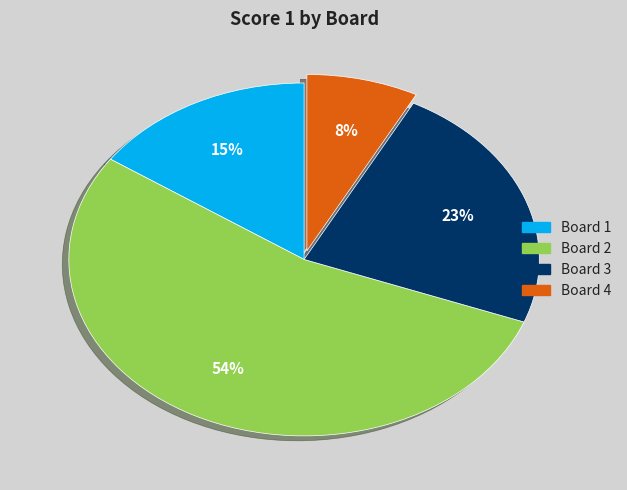

Is there any slice that represents more than half of the pie?

Yes